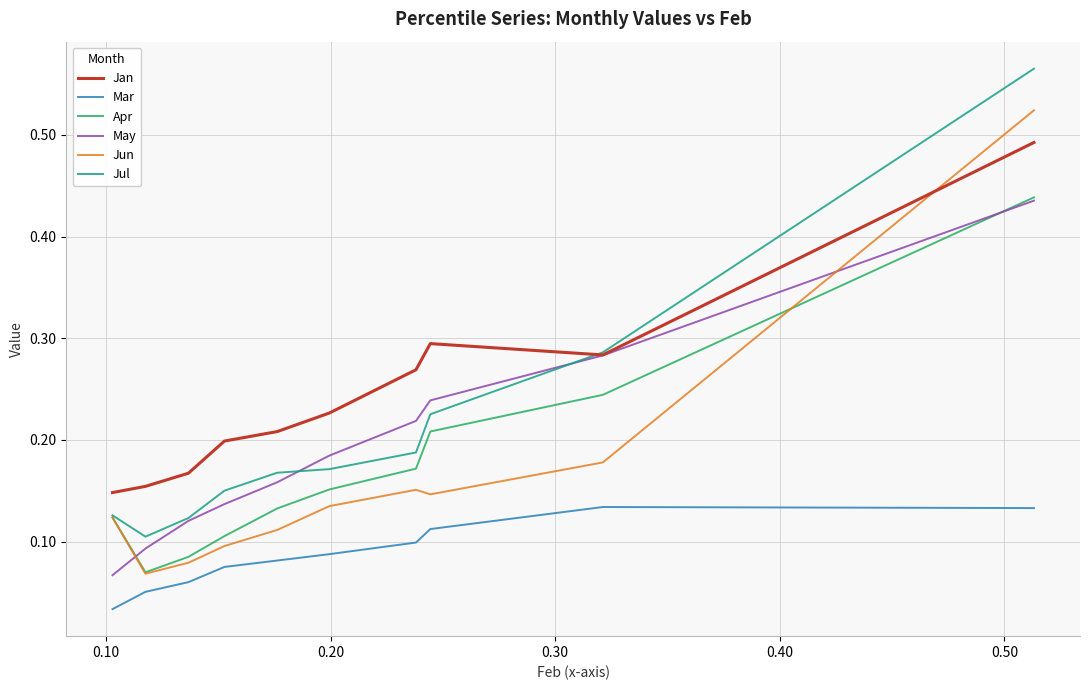

Which series has the largest total across all categories?

Jan